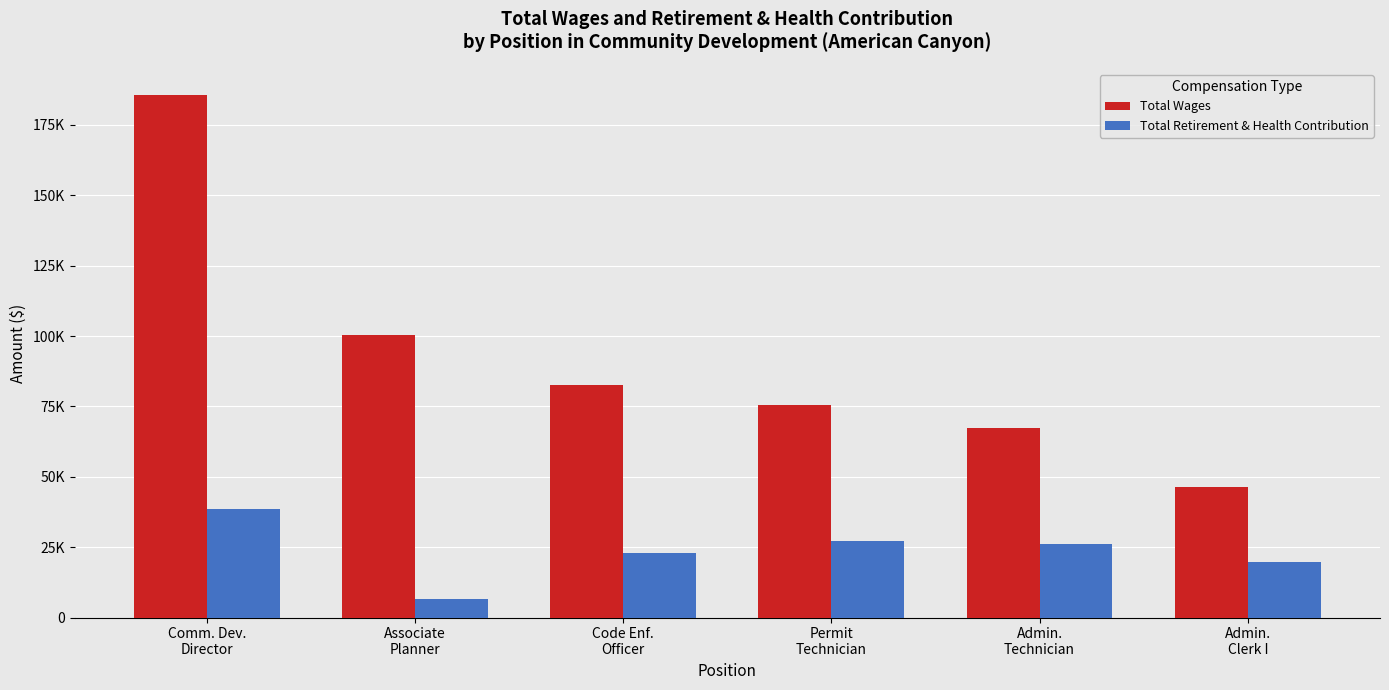

What is the difference between the highest and lowest values at Admin.
Technician?

41442